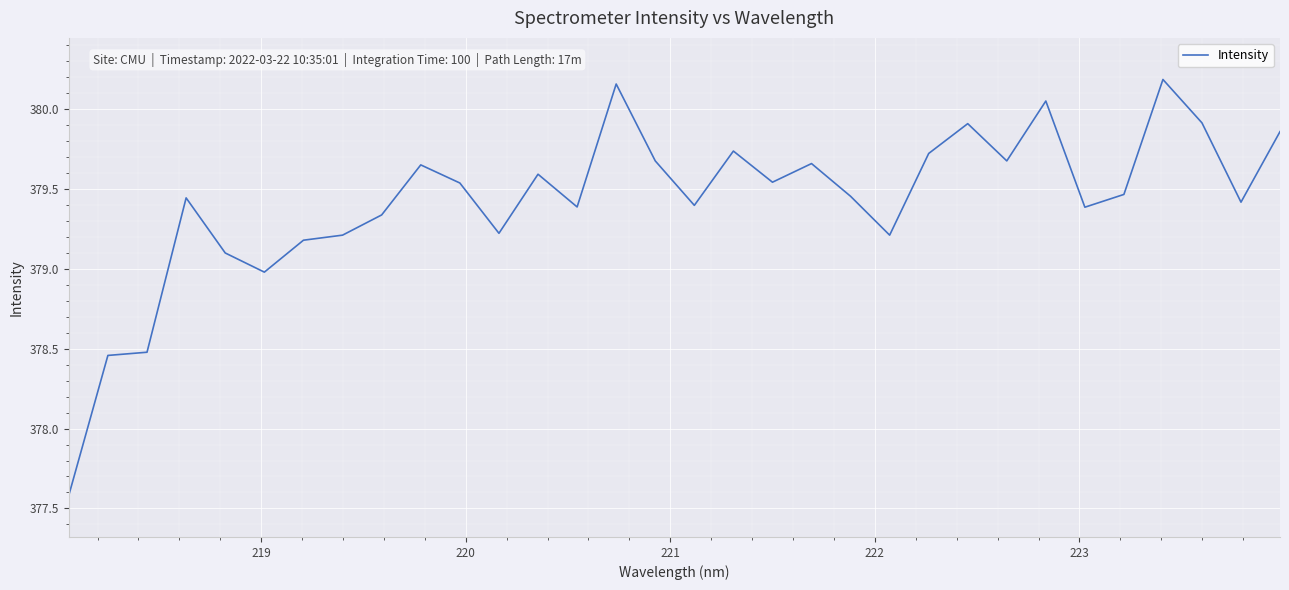

Is this an area chart (filled region under the line)?

No